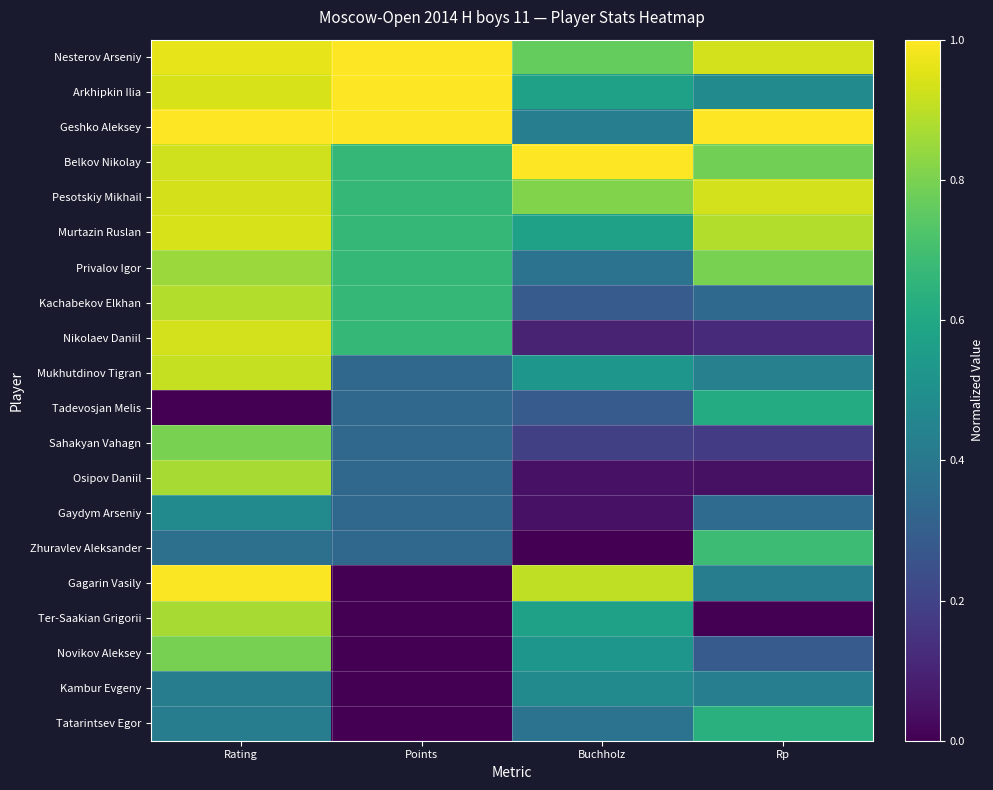

List the series in order of their peak value, lowest first.

Gaydym Arseniy, Kambur Evgeny, Tadevosjan Melis, Tatarintsev Egor, Zhuravlev Aleksander, Novikov Aleksey, Sahakyan Vahagn, Privalov Igor, Osipov Daniil, Ter-Saakian Grigorii, Kachabekov Elkhan, Mukhutdinov Tigran, Nikolaev Daniil, Pesotskiy Mikhail, Murtazin Ruslan, Gagarin Vasily, Nesterov Arseniy, Arkhipkin Ilia, Geshko Aleksey, Belkov Nikolay